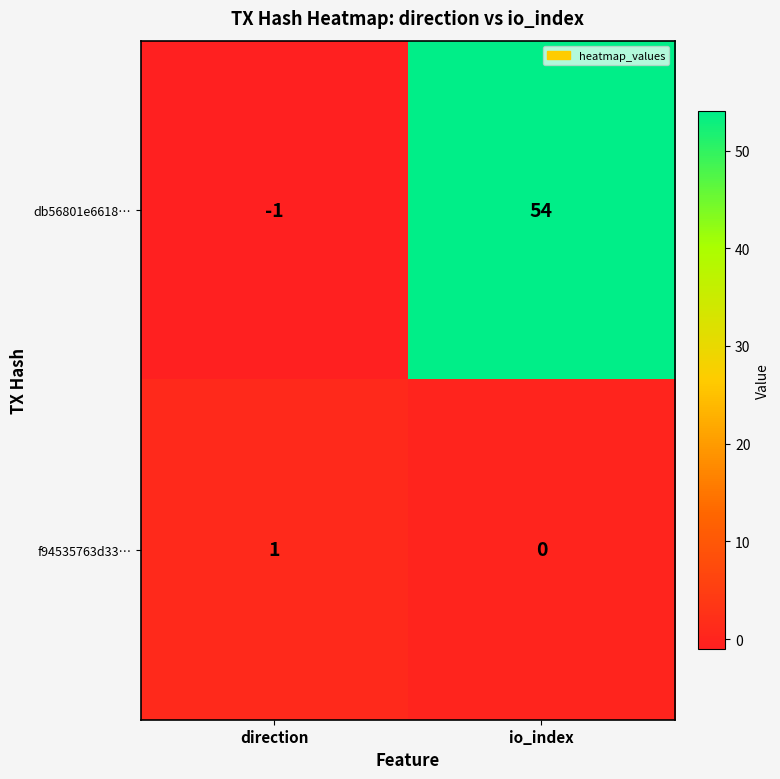

Rank the series by their average value, from lowest to highest.

f94535763d33…, db56801e6618…